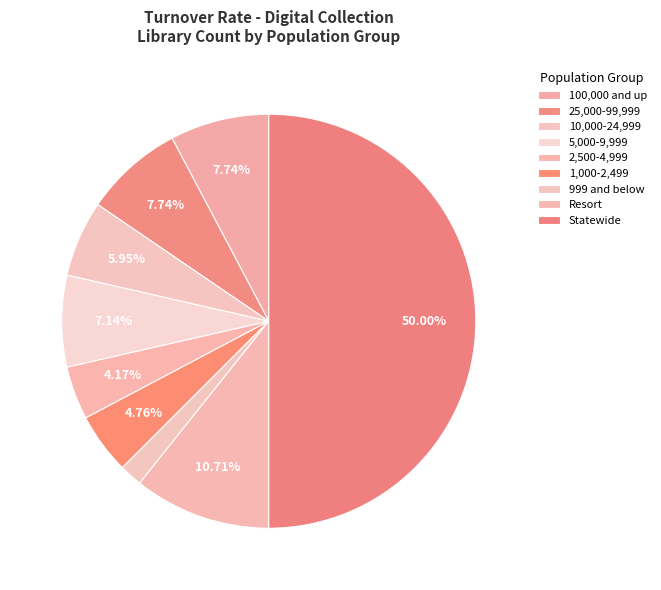

What percentage is NOT represented by 2,500-4,999?

95.8%